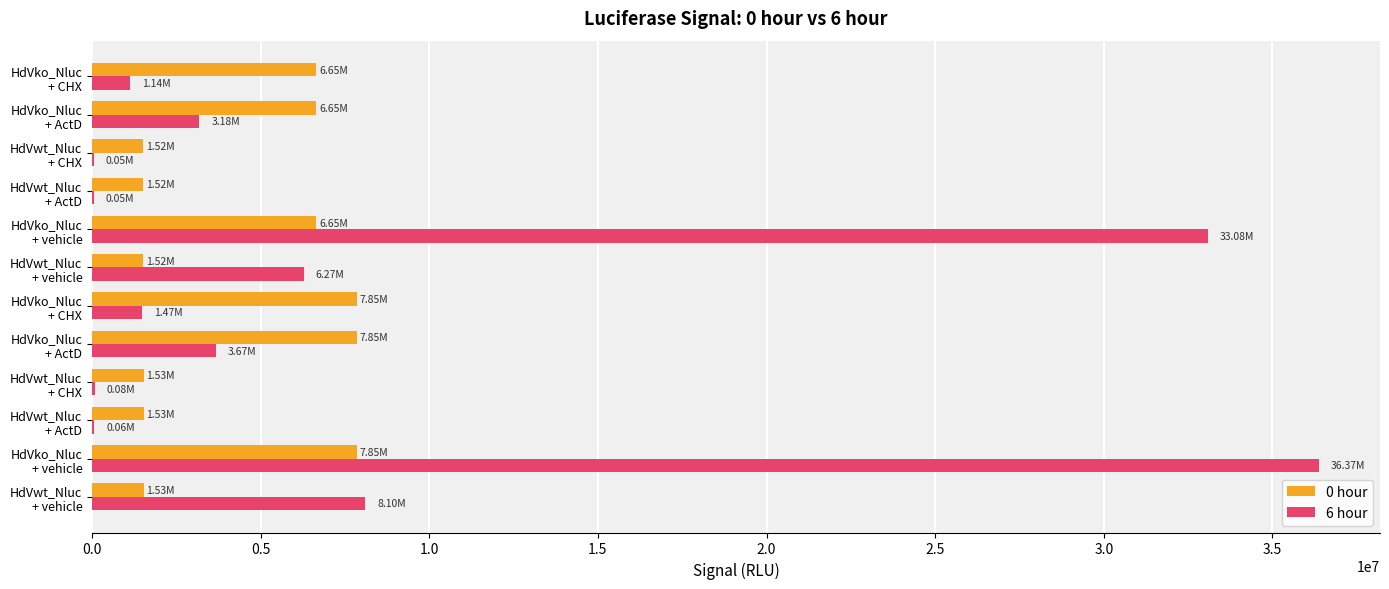

What are all the series names shown in the legend?

0 hour, 6 hour